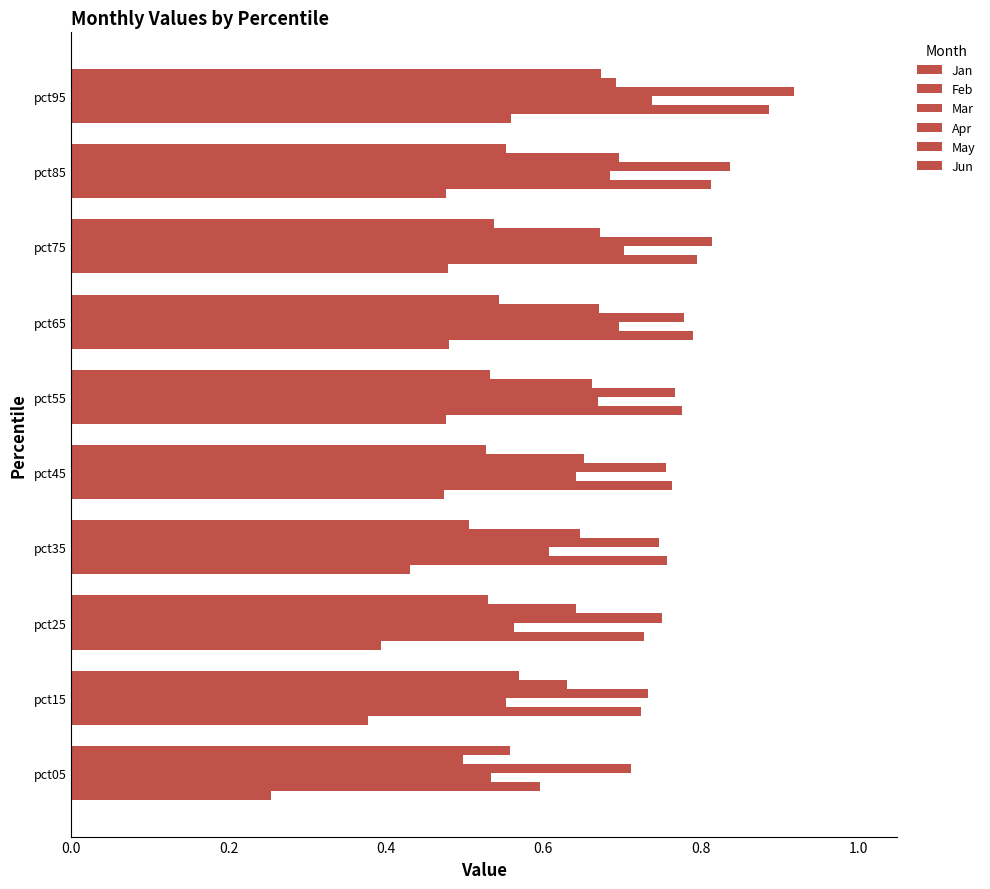

What is the minimum value shown in the chart?

0.3